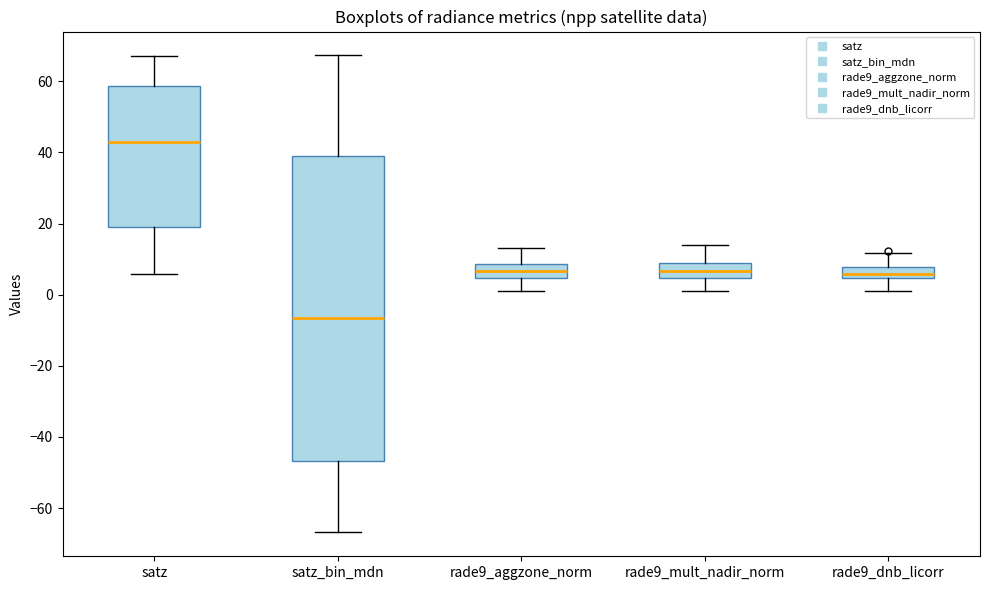

Which box is the tallest, from its lower edge to its upper edge?

satz_bin_mdn